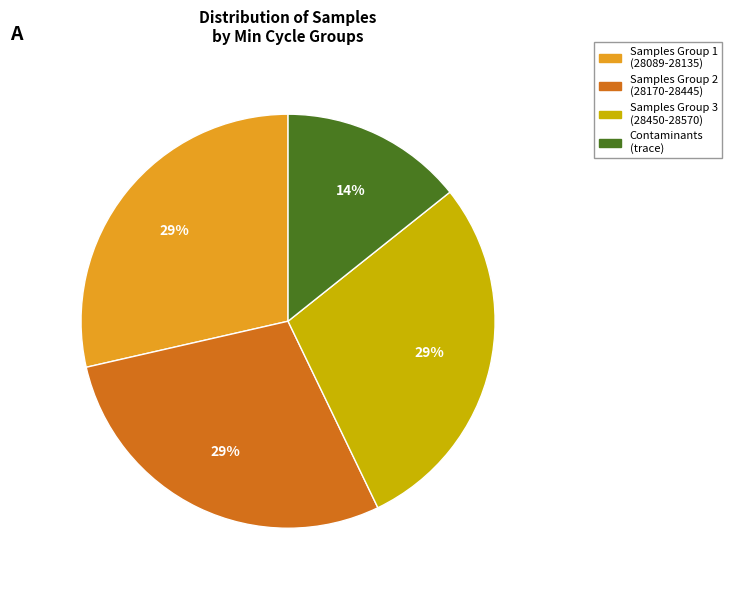

How many slices are in this pie chart?

4